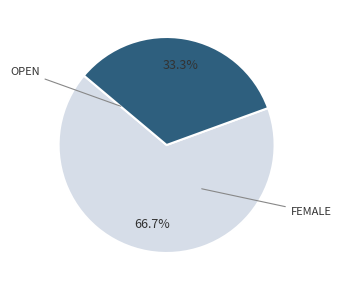

Does any single category account for the majority?

Yes